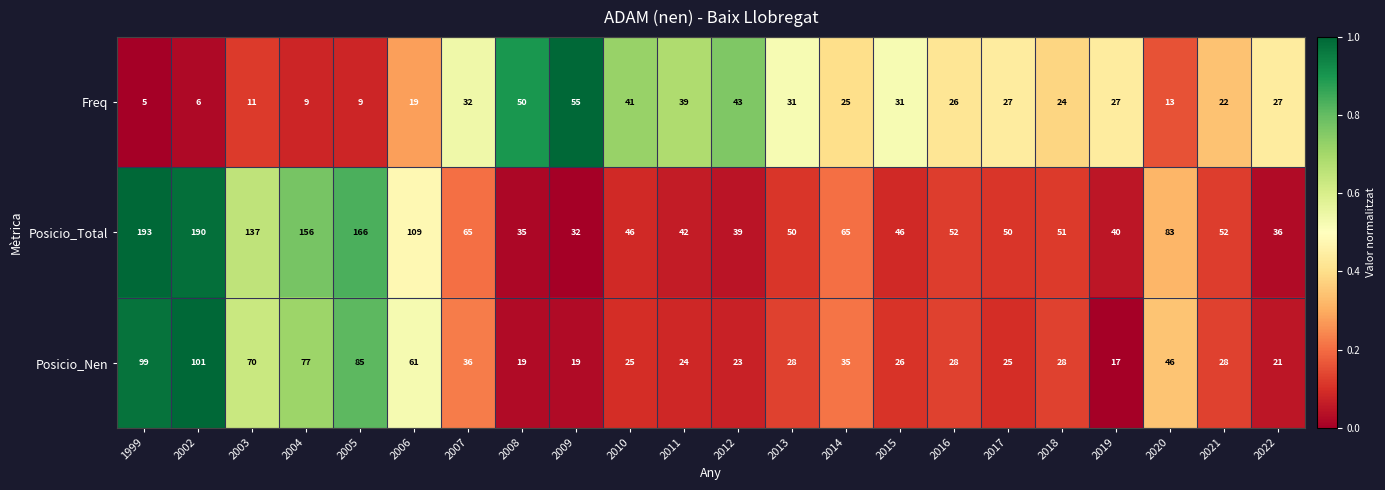

What is the difference between the Posicio_Total values at 2007 and 2021?

13